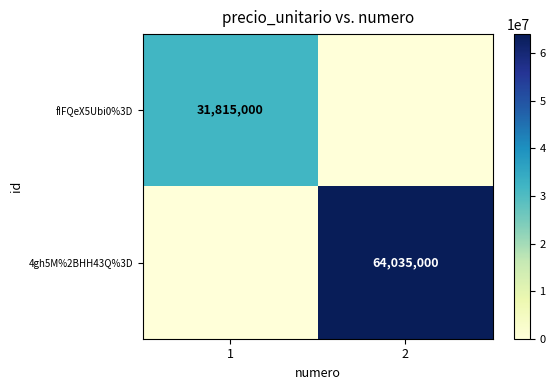

What is the highest value of the fIFQeX5Ubi0%3D series?

31815000